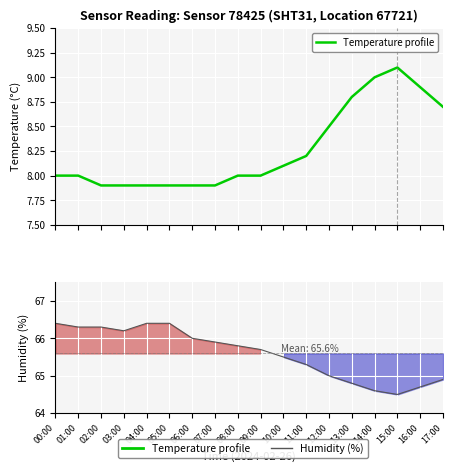

What is the maximum value shown in the chart?

66.4